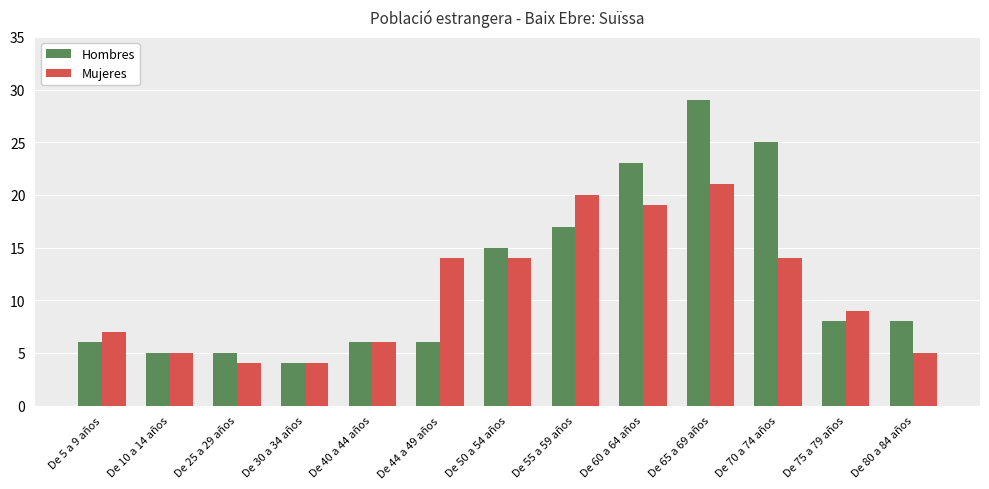

At De 5 a 9 años, list the series in order from largest to smallest.

Mujeres, Hombres